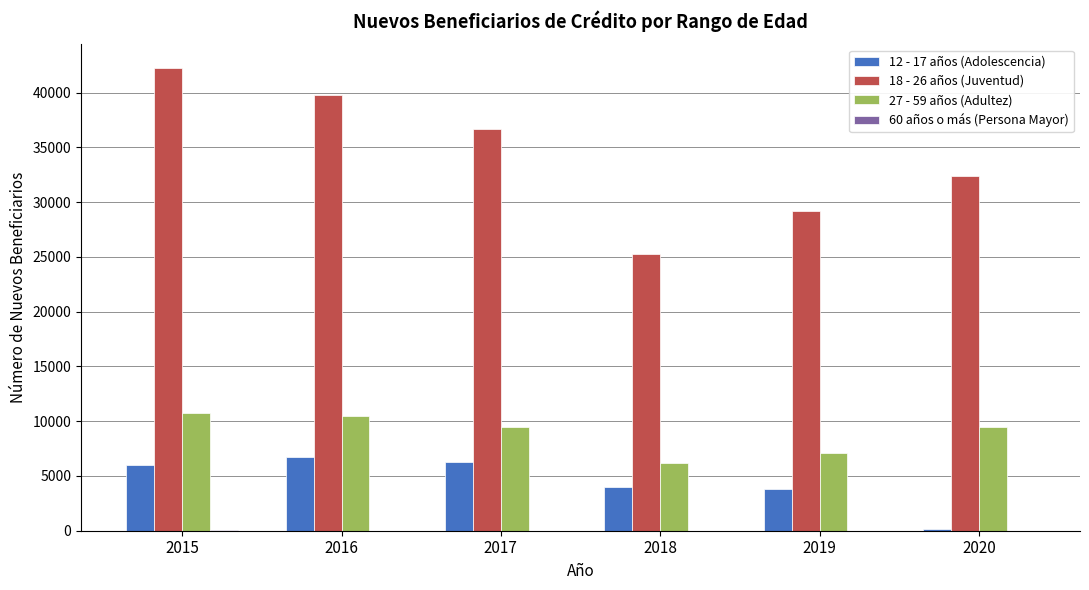

Is the value of 12 - 17 años (Adolescencia) at 2020 greater than the value of 18 - 26 años (Juventud) at 2016?

No